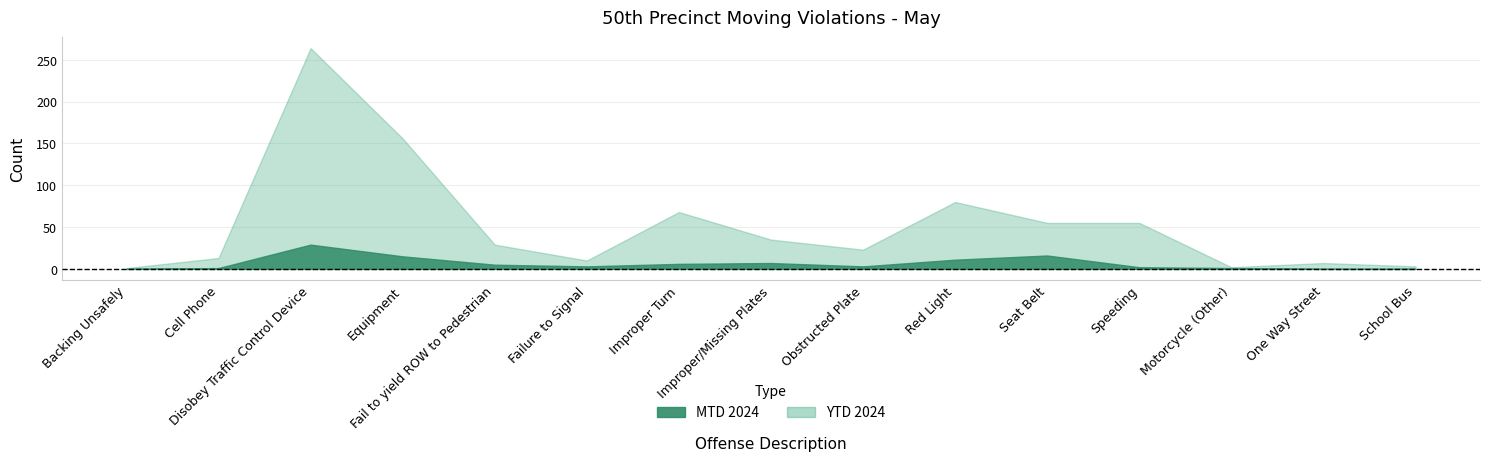

At Red Light, list the series in order from largest to smallest.

YTD 2024, MTD 2024